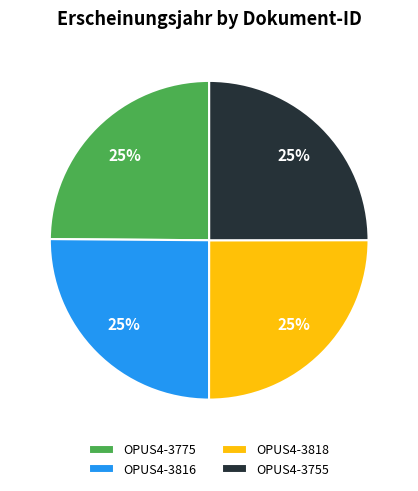

Is OPUS4-3818 the majority of the pie?

No